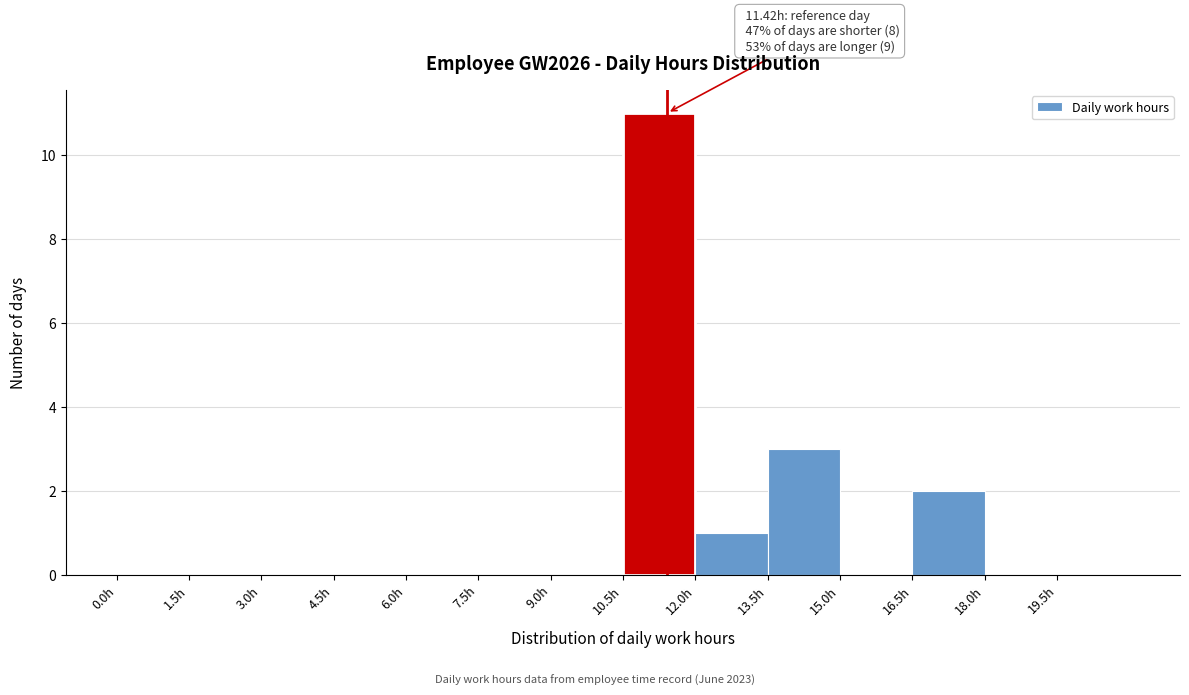

Which range on the x-axis has the tallest bar?

10.5 to 12.0